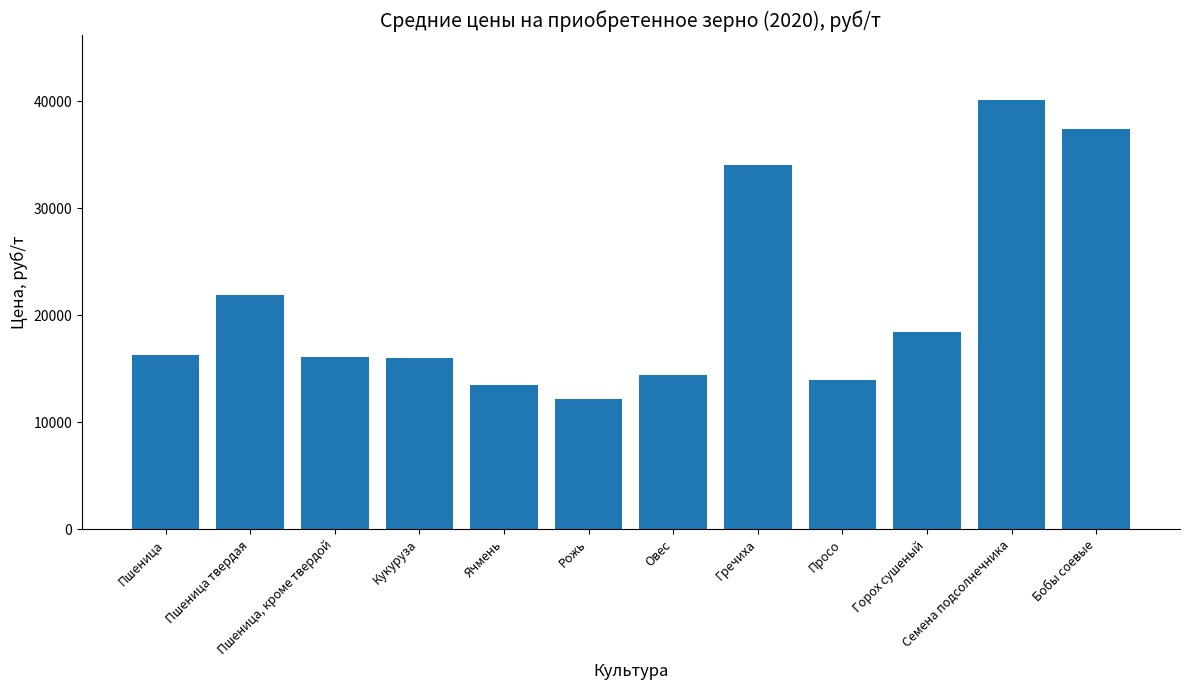

What is the difference between the values at Ячмень and Рожь?

1259